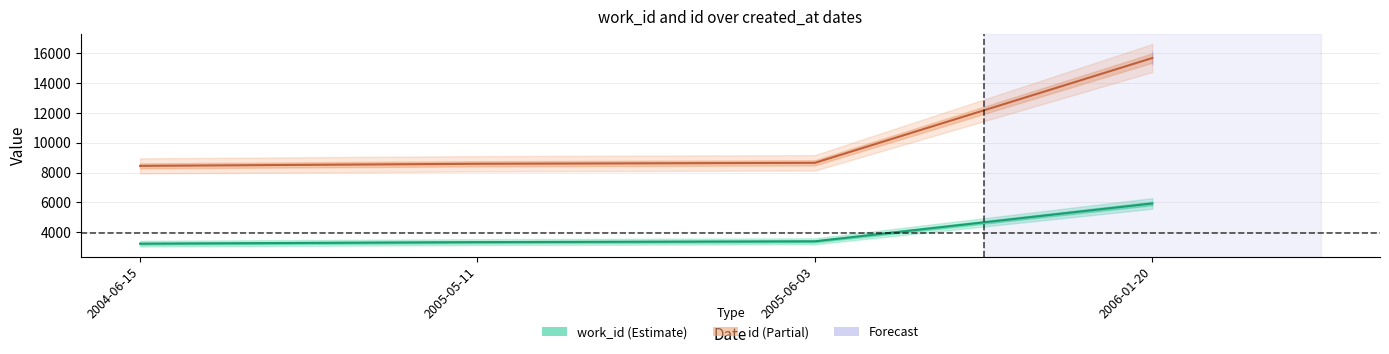

How many values in the id series are below 8650?

2